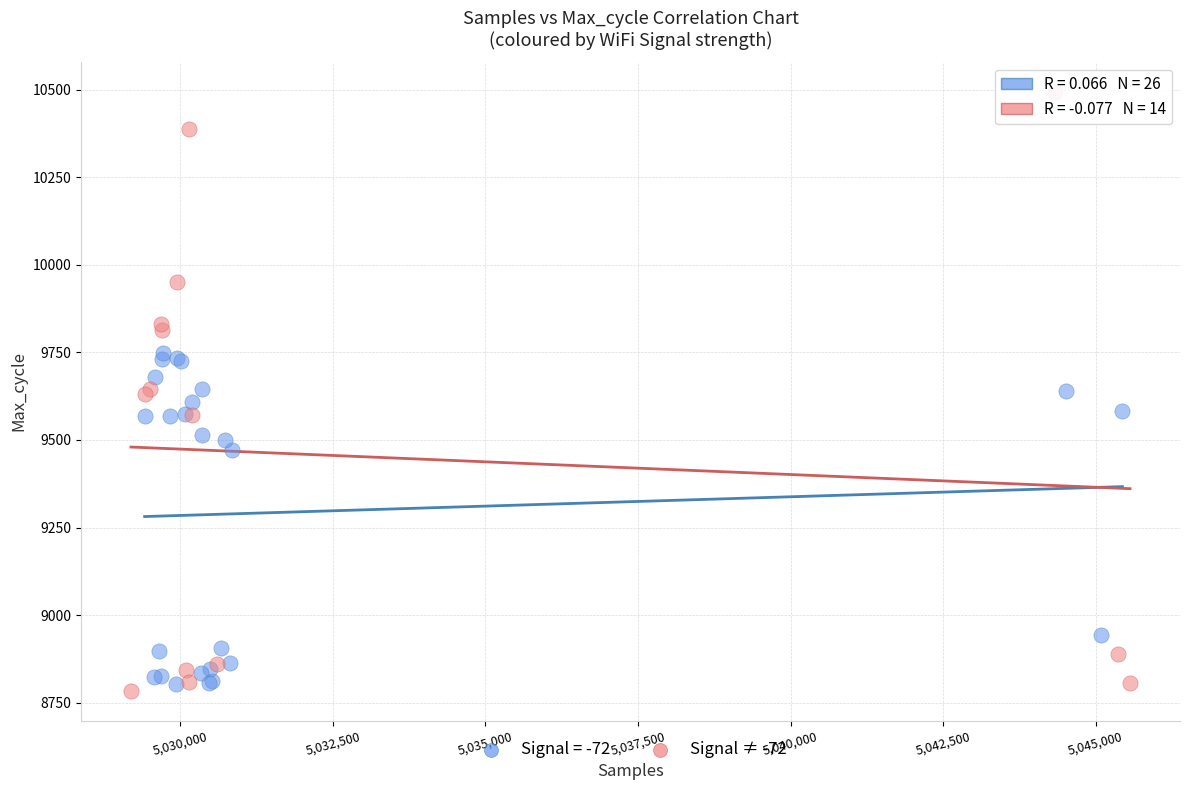

Which series reaches the maximum Y coordinate?

Signal ≠ -72